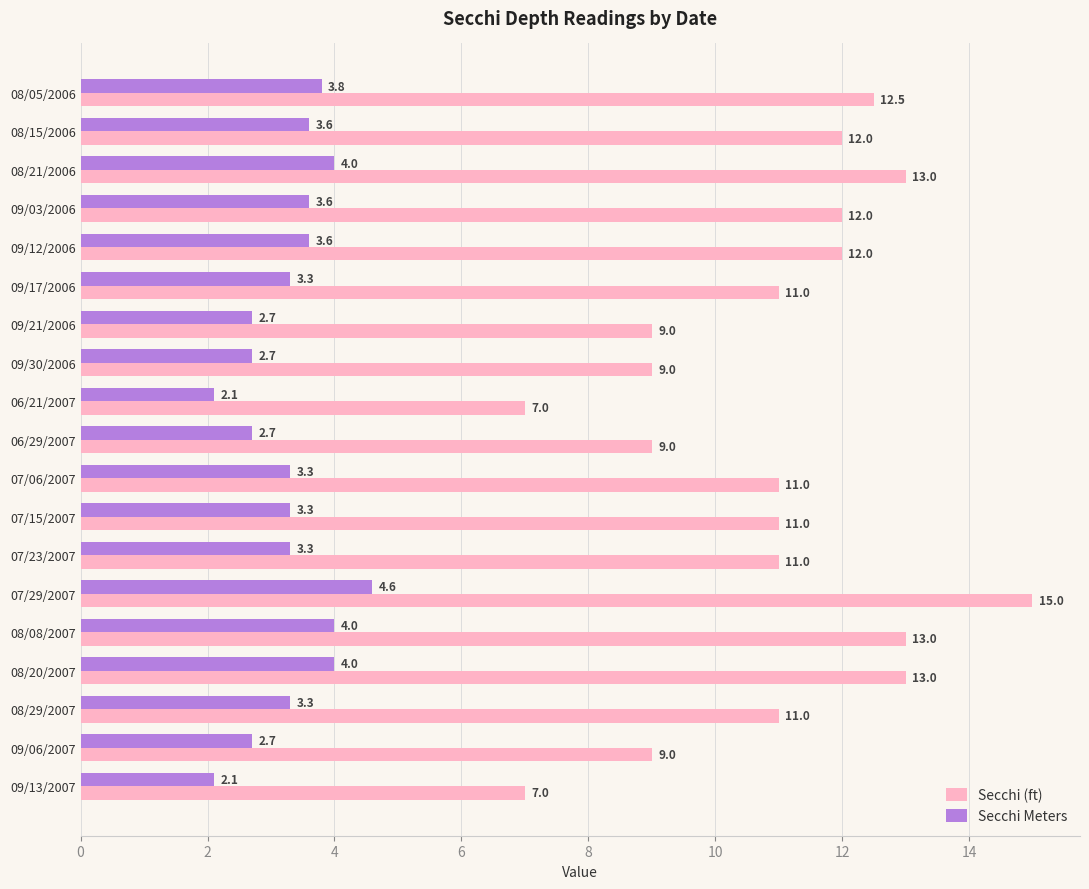

The value of Secchi (ft) at 07/15/2007 is 11.0. True or false?

True